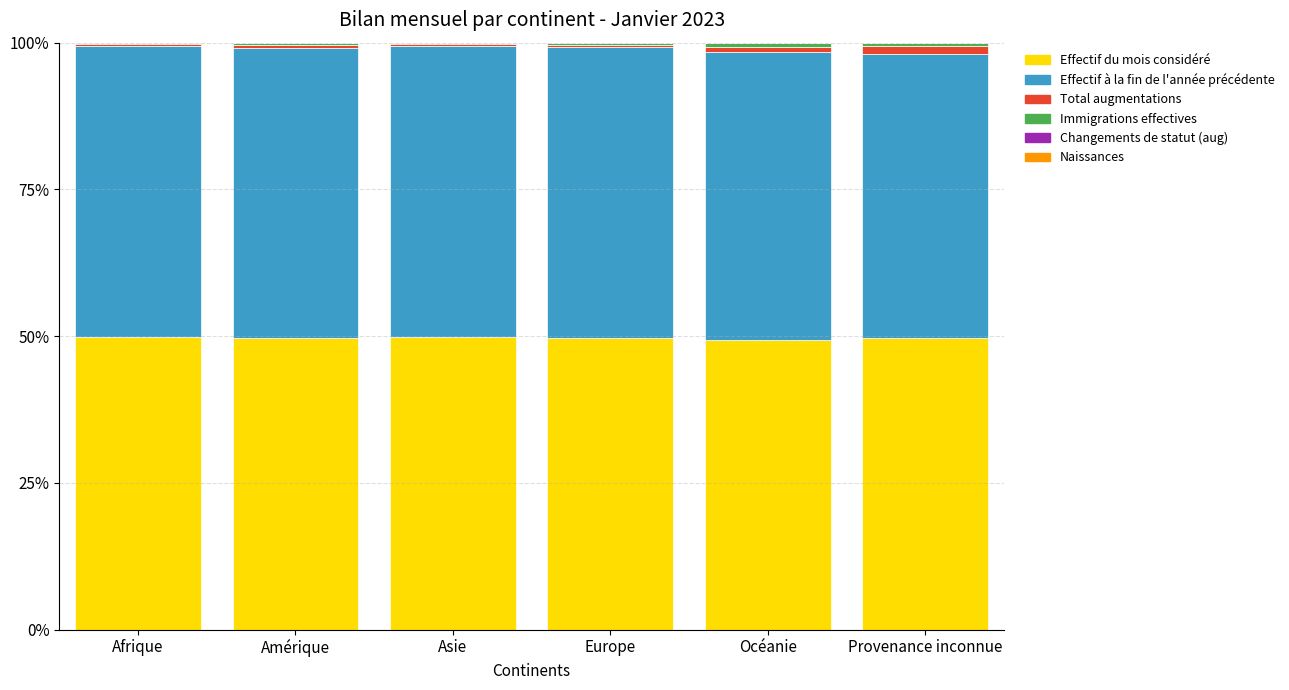

Is it true that Effectif du mois considéré equals 49.7 at Provenance inconnue?

True